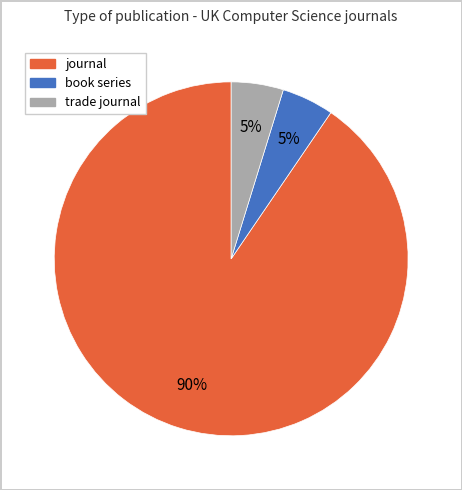

Combined, do book series and journal account for over 50%?

Yes